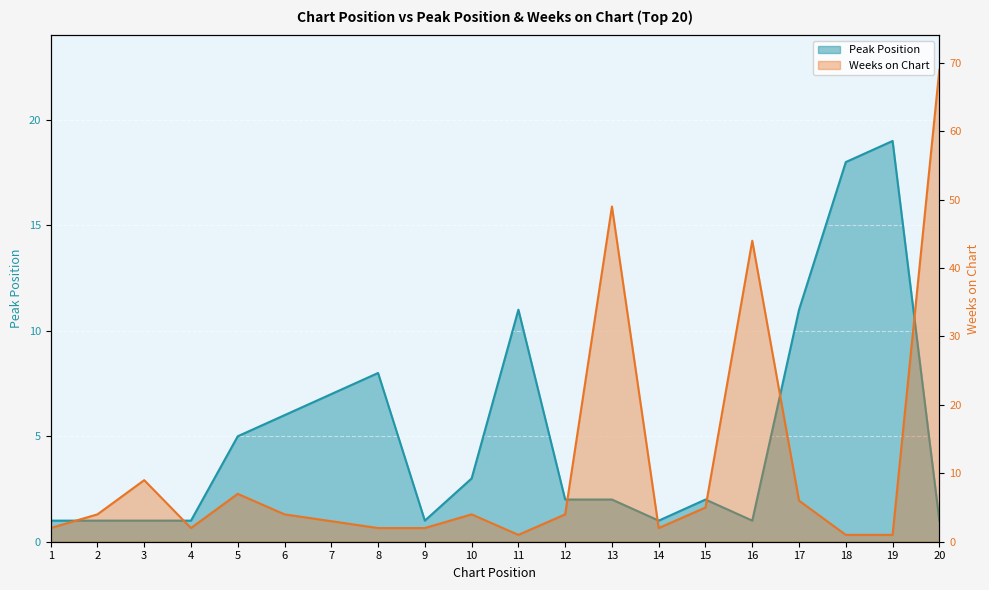

At which category is the sum across all series the highest?

20